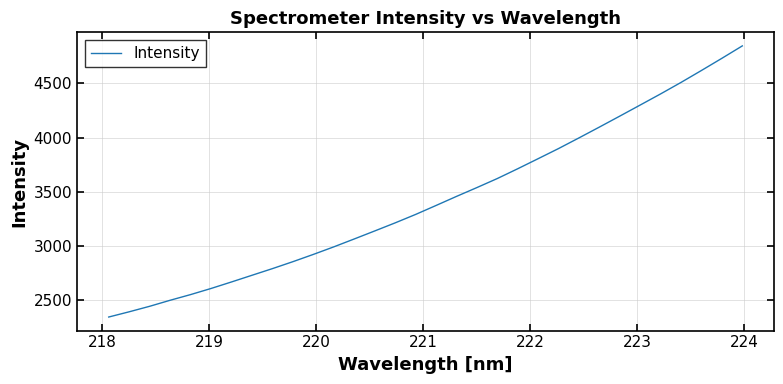

What is the maximum value shown in the chart?

4847.1